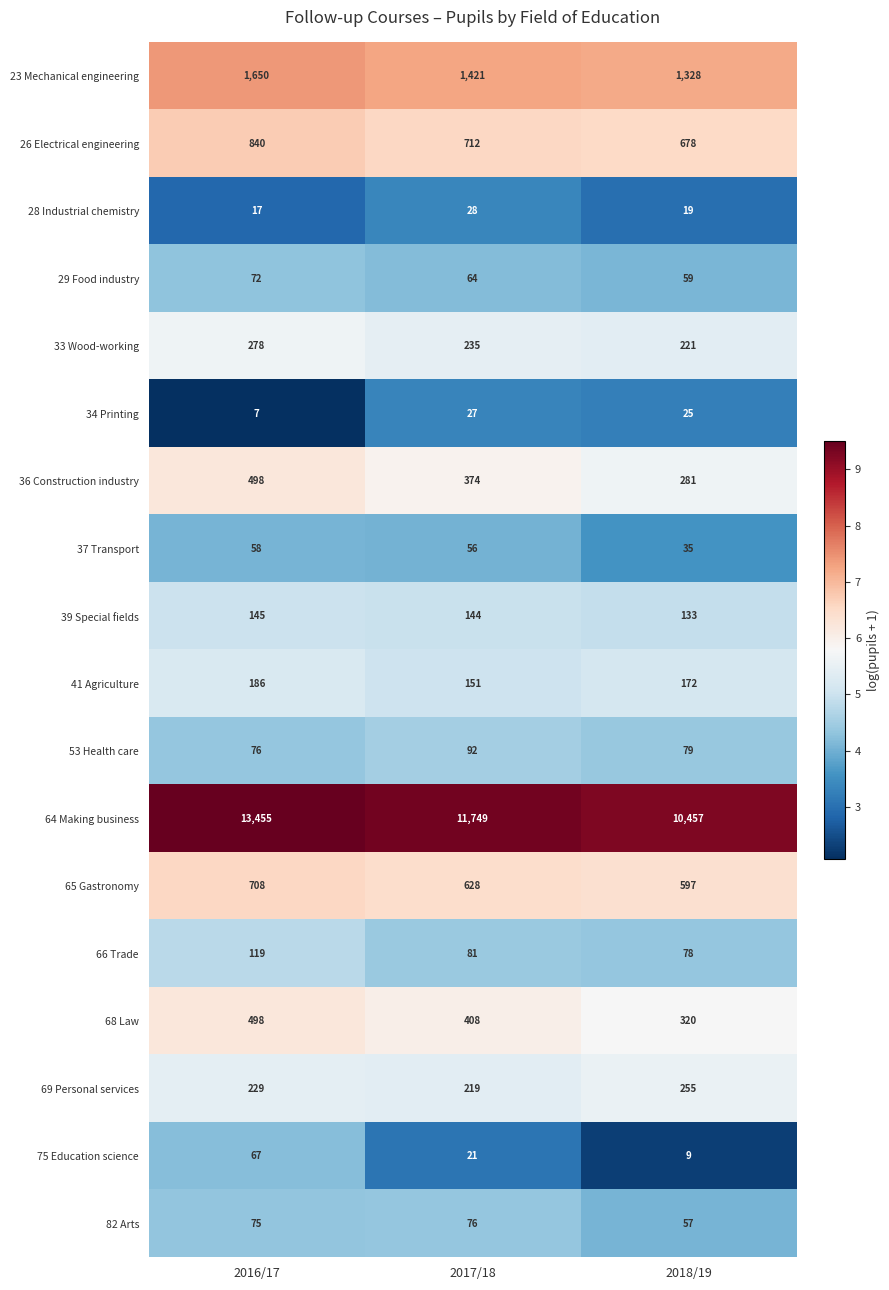

At which category does the chart reach its minimum across all series?

2016/17